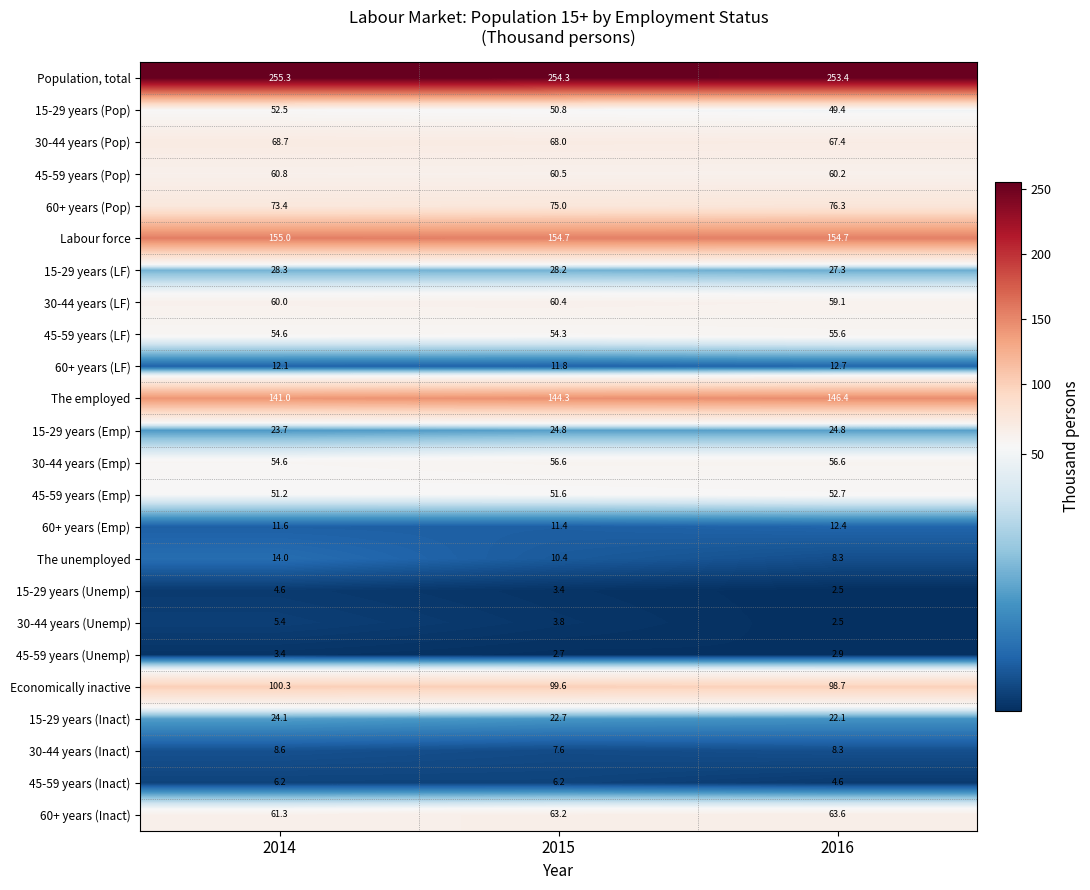

List the series in order of their peak value, lowest first.

45-59 years (Unemp), 15-29 years (Unemp), 30-44 years (Unemp), 45-59 years (Inact), 30-44 years (Inact), 60+ years (Emp), 60+ years (LF), The unemployed, 15-29 years (Inact), 15-29 years (Emp), 15-29 years (LF), 15-29 years (Pop), 45-59 years (Emp), 45-59 years (LF), 30-44 years (Emp), 30-44 years (LF), 45-59 years (Pop), 60+ years (Inact), 30-44 years (Pop), 60+ years (Pop), Economically inactive, The employed, Labour force, Population, total